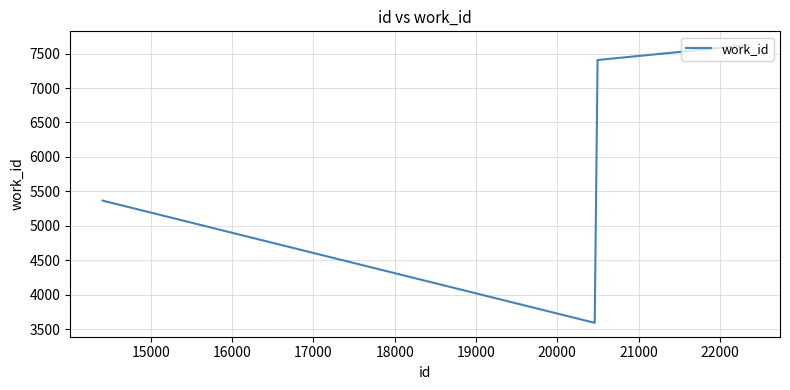

What is the smallest value displayed?

3591